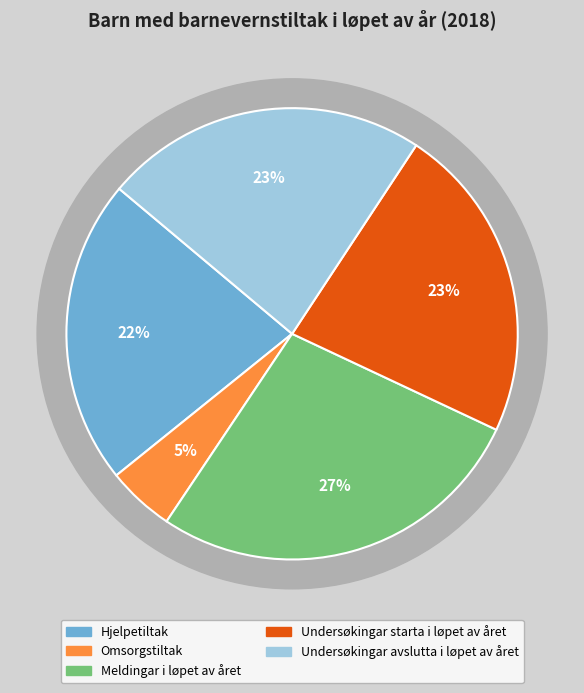

To the nearest percent, what percentage of the pie is Omsorgstiltak?

5%